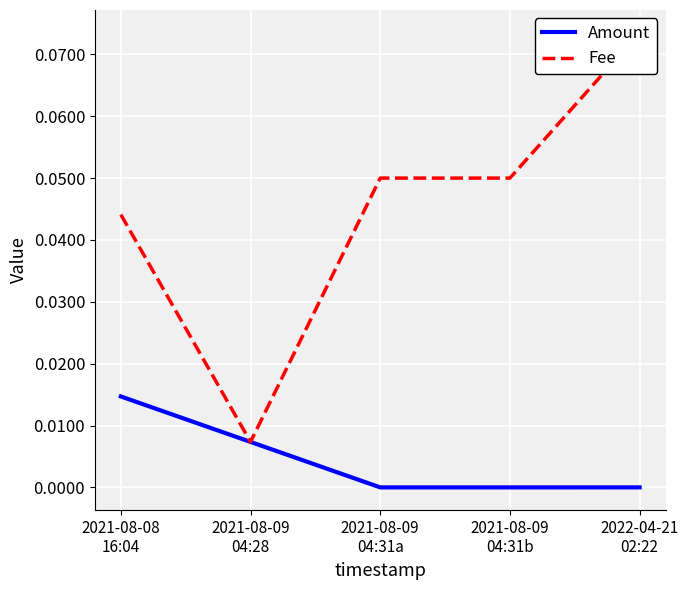

True or false: Fee and Amount cross at least once.

False